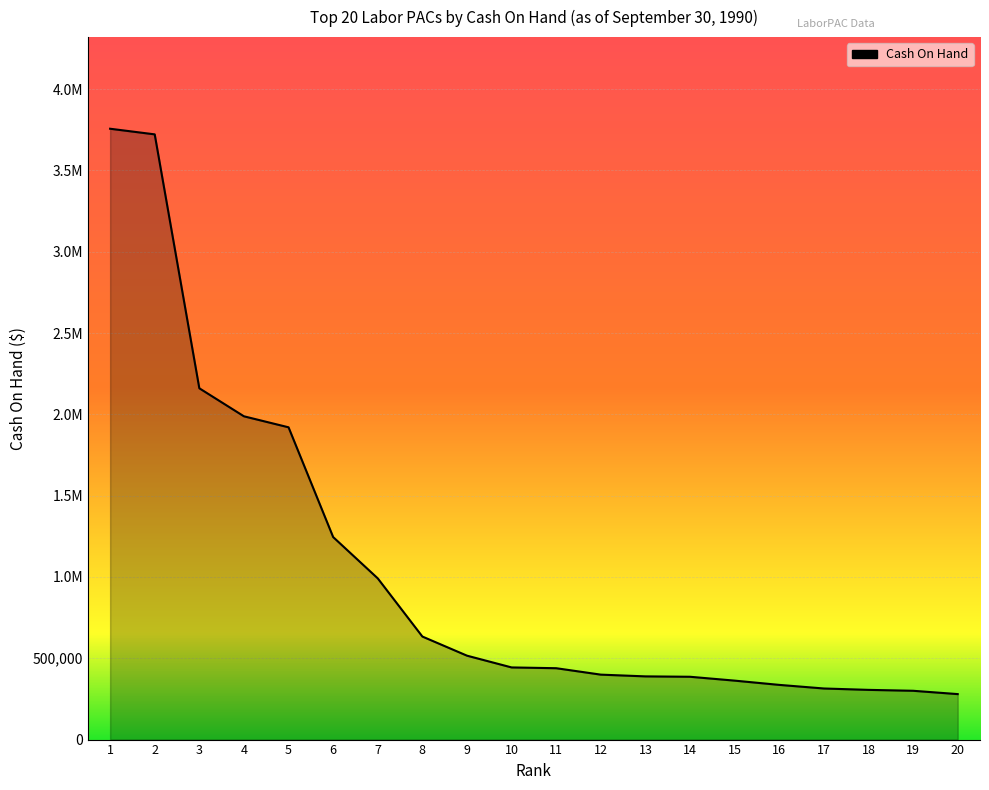

What is the difference between the maximum and minimum values?

3476373